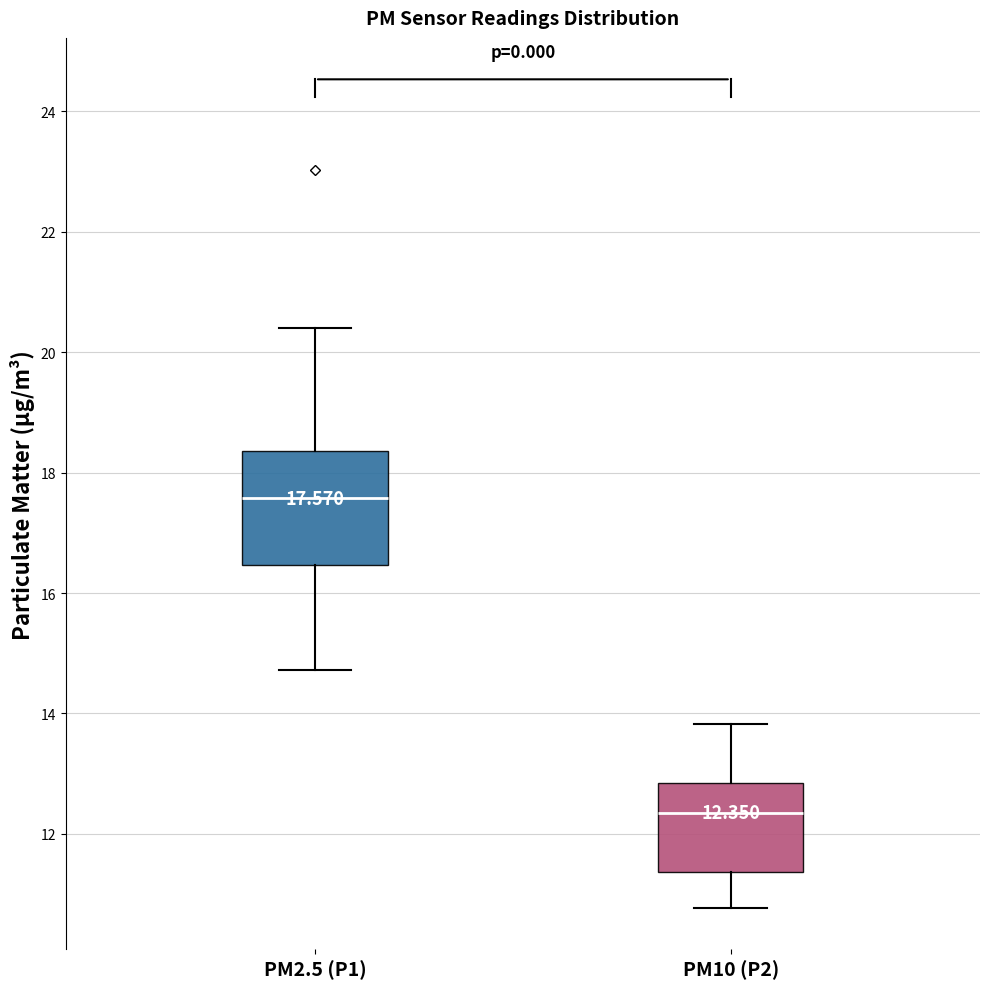

Which box's median line is the lowest?

PM10 (P2)